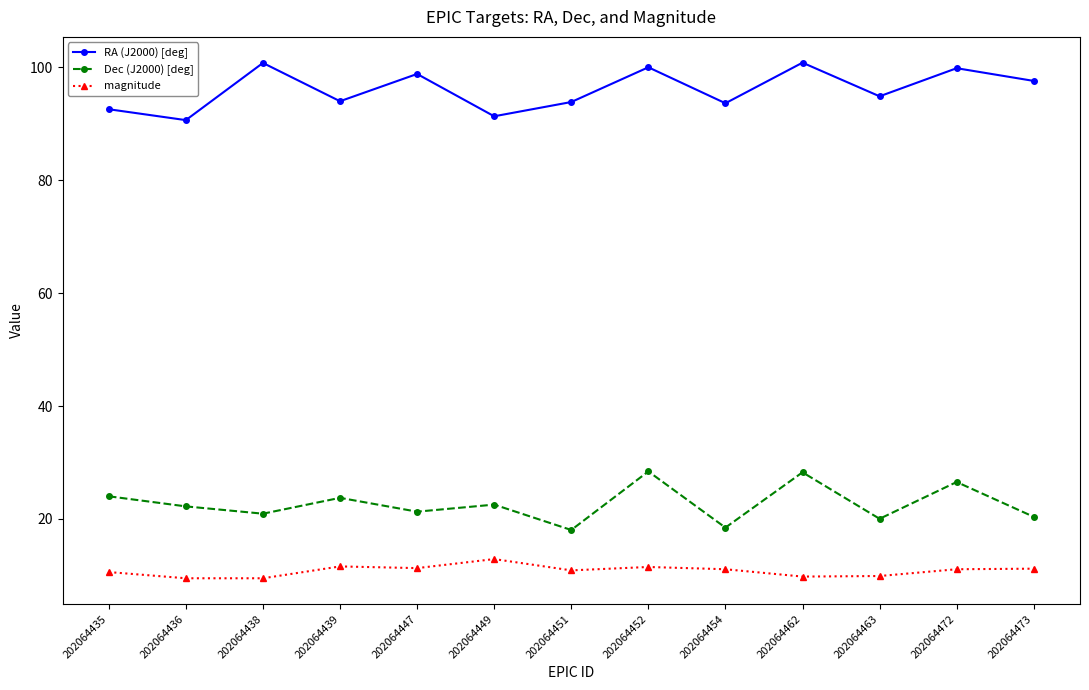

How many categories are shown in the chart?

13